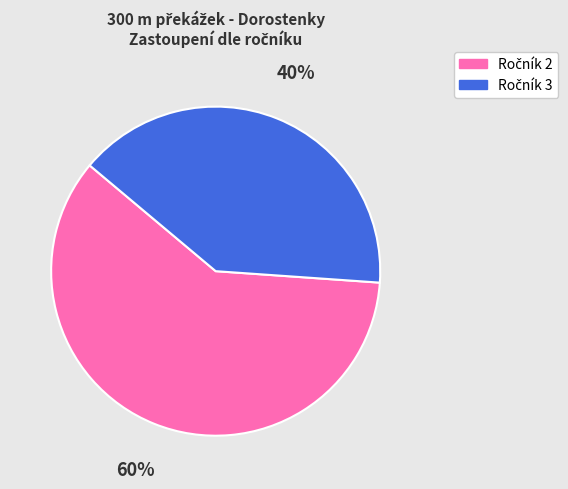

To the nearest percent, what is the average slice percentage?

50%